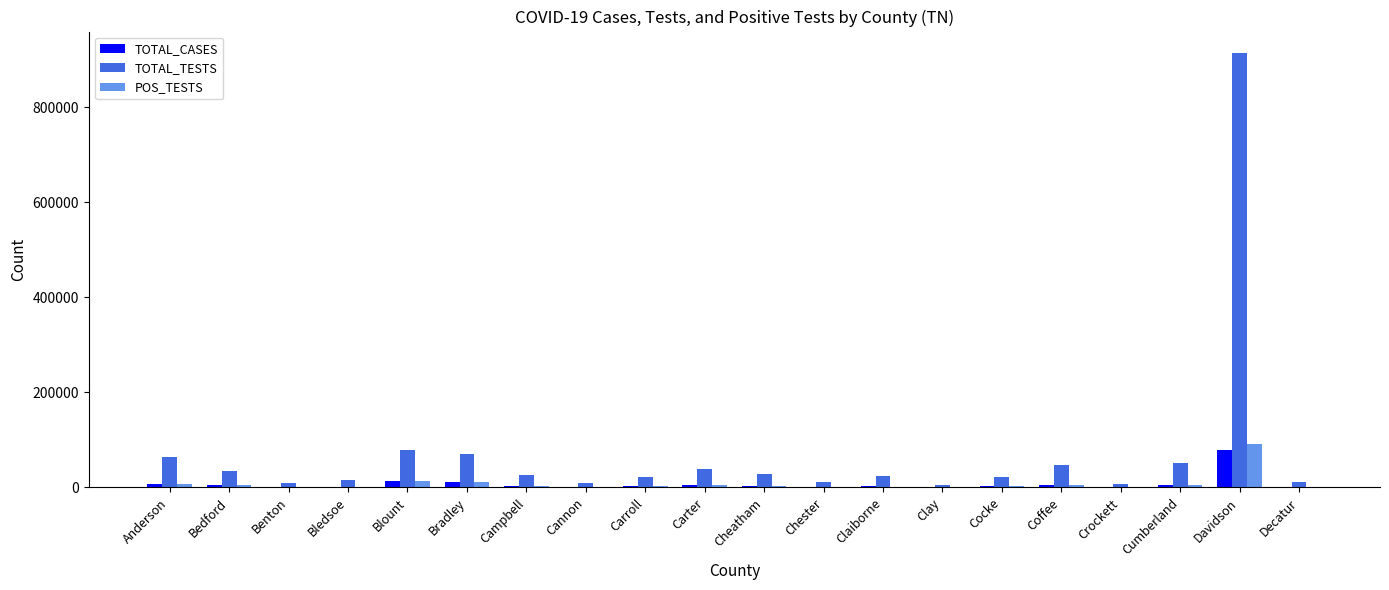

What is the sum of all TOTAL_CASES values?

163852